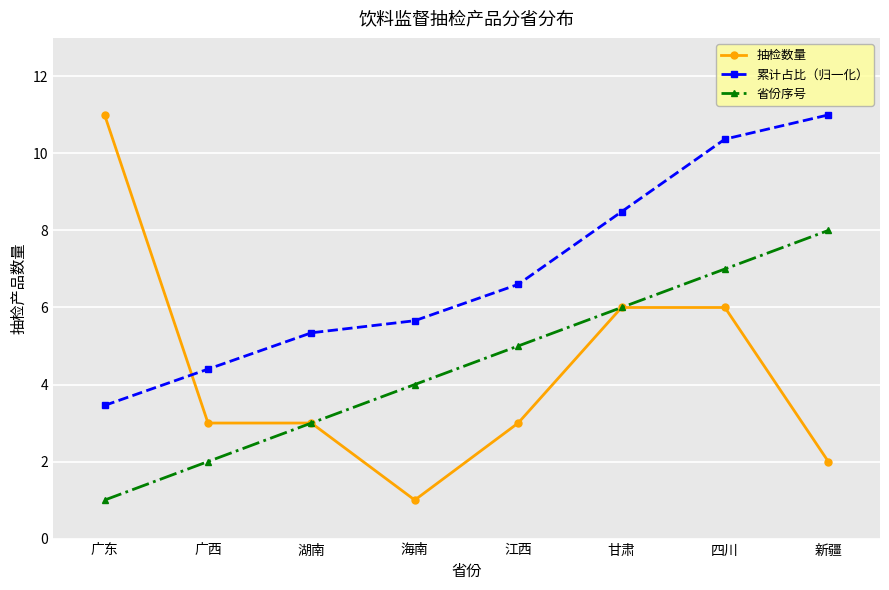

Where does the 抽检数量 series first go above 3?

广东